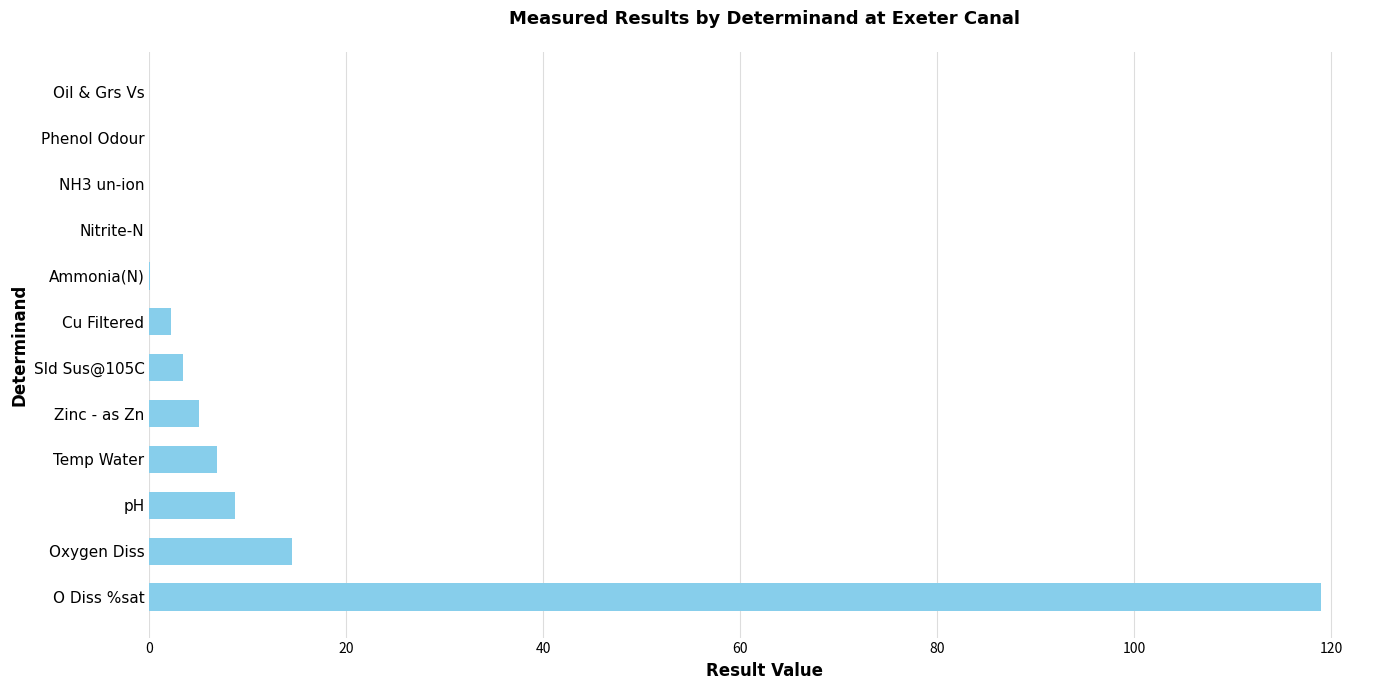

Which label corresponds to the largest value in the chart?

O Diss %sat